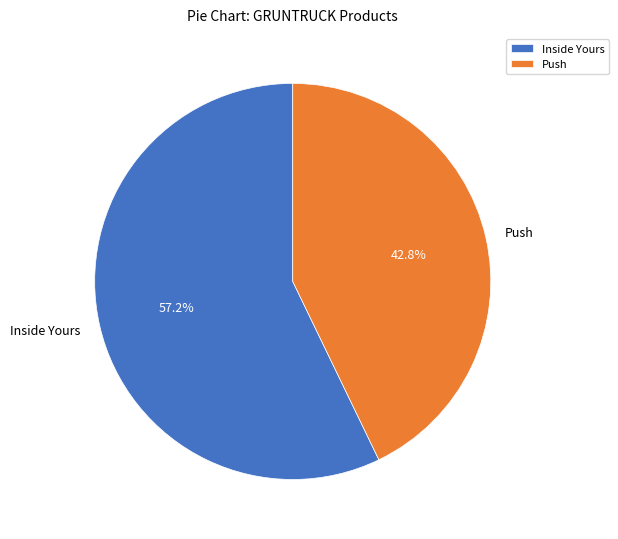

Count the number of slices in the pie.

2